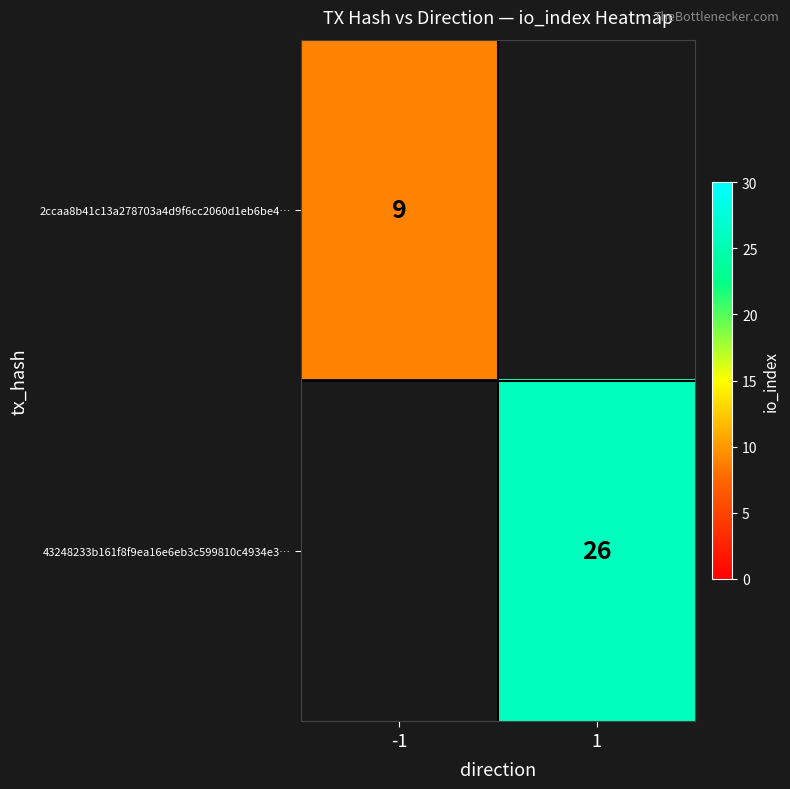

At how many categories does at least one series exceed 16?

1